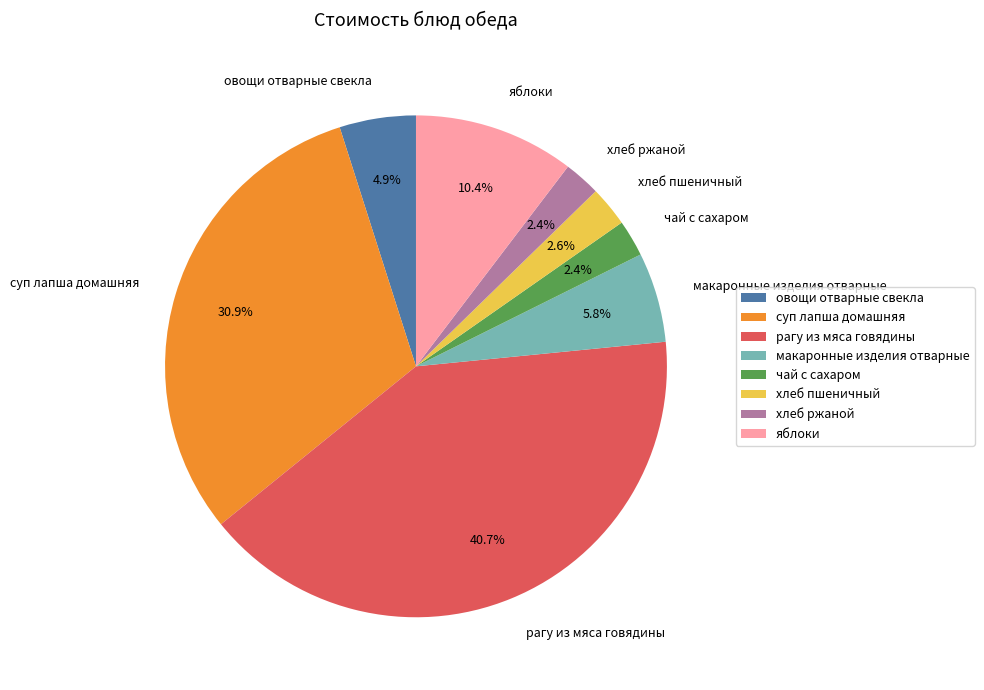

The макаронные изделия отварные slice represents 13% of the pie. True or false?

False